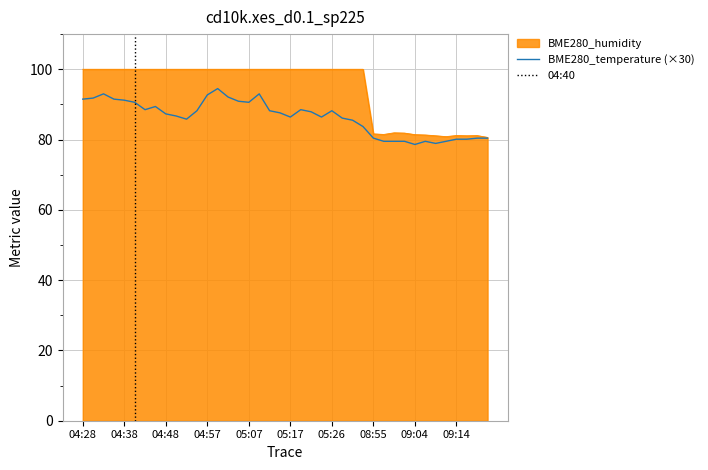

Reading right to left, list all the values displayed in this chart.

BME280_humidity: 09:22=80.6	09:19=81.1	09:17=81.1	09:14=81.2	09:12=80.8	09:09=81.1	09:07=81.3	09:04=81.4	09:02=81.8	09:00=81.9	08:57=81.5	08:55=81.6	05:34=100.0	05:31=100.0	05:29=100.0	05:26=100.0	05:24=100.0	05:21=100.0	05:19=100.0	05:17=100.0	05:14=100.0	05:12=100.0	05:09=100.0	05:07=100.0	05:05=100.0	05:02=100.0	05:00=100.0	04:57=100.0	04:55=100.0	04:52=100.0	04:50=100.0	04:48=100.0	04:45=100.0	04:43=100.0	04:40=100.0	04:38=100.0	04:35=100.0	04:33=100.0	04:31=100.0	04:28=100.0
BME280_temperature: 09:22=80.4	09:19=80.4	09:17=80.1	09:14=80.1	09:12=79.5	09:09=78.9	09:07=79.5	09:04=78.6	09:02=79.5	09:00=79.5	08:57=79.5	08:55=80.4	05:34=83.7	05:31=85.5	05:29=86.1	05:26=88.2	05:24=86.4	05:21=87.9	05:19=88.5	05:17=86.4	05:14=87.6	05:12=88.2	05:09=93.0	05:07=90.6	05:05=90.9	05:02=92.1	05:00=94.5	04:57=92.7	04:55=88.2	04:52=85.8	04:50=86.7	04:48=87.3	04:45=89.4	04:43=88.5	04:40=90.6	04:38=91.2	04:35=91.5	04:33=93.0	04:31=91.8	04:28=91.5